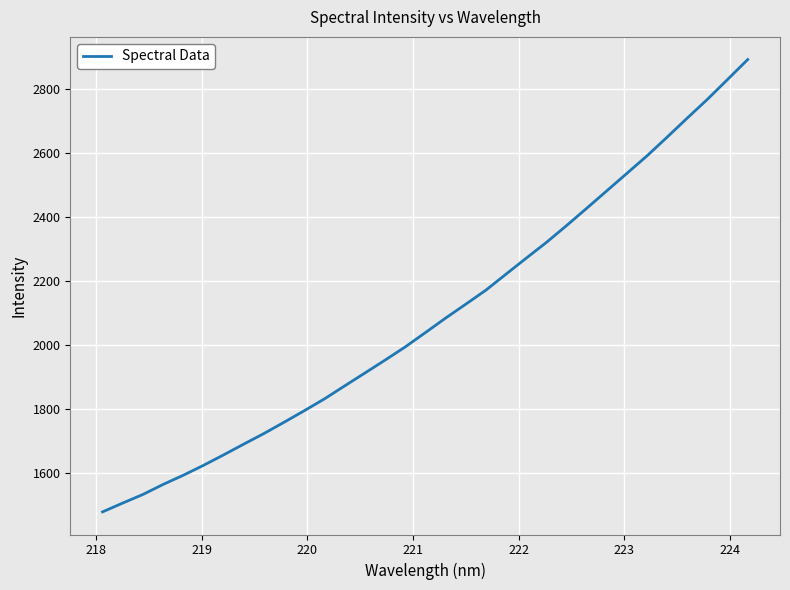

What is the difference between the maximum and minimum values?

1415.3